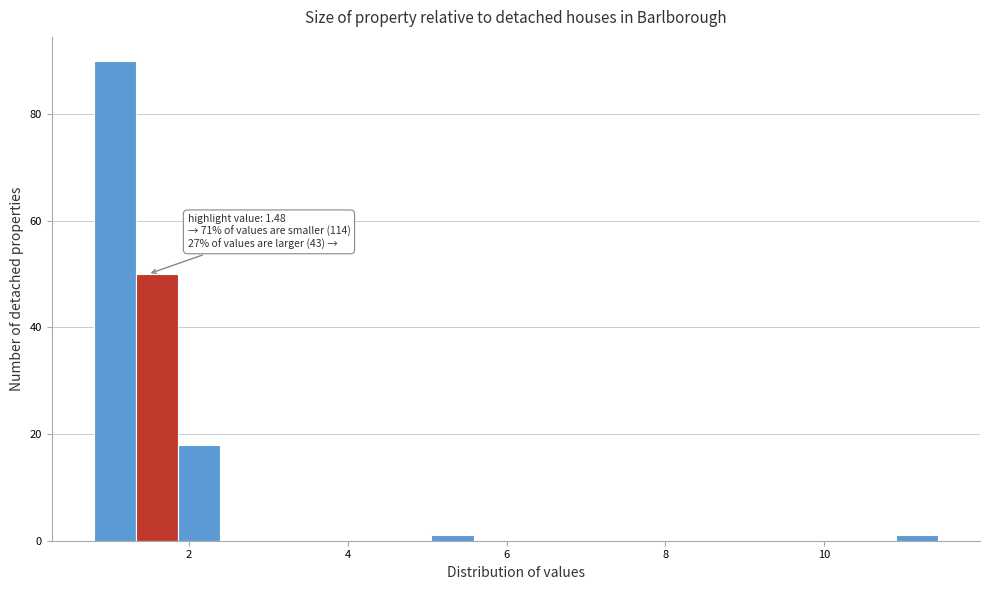

Around what value on the x-axis is the tallest bar? Give the approximate position of its centre, as read against the axis.

1.0